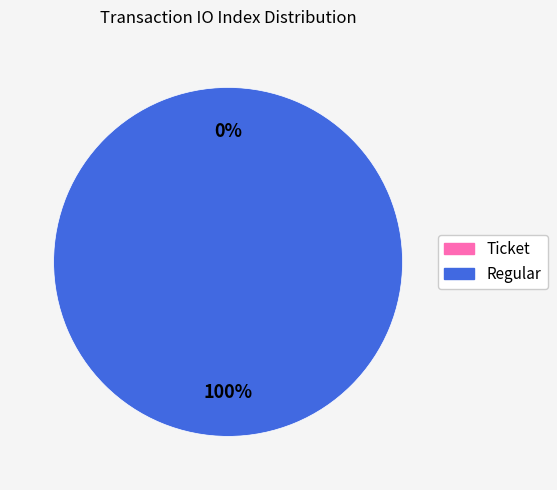

How many segments does this pie chart have?

2